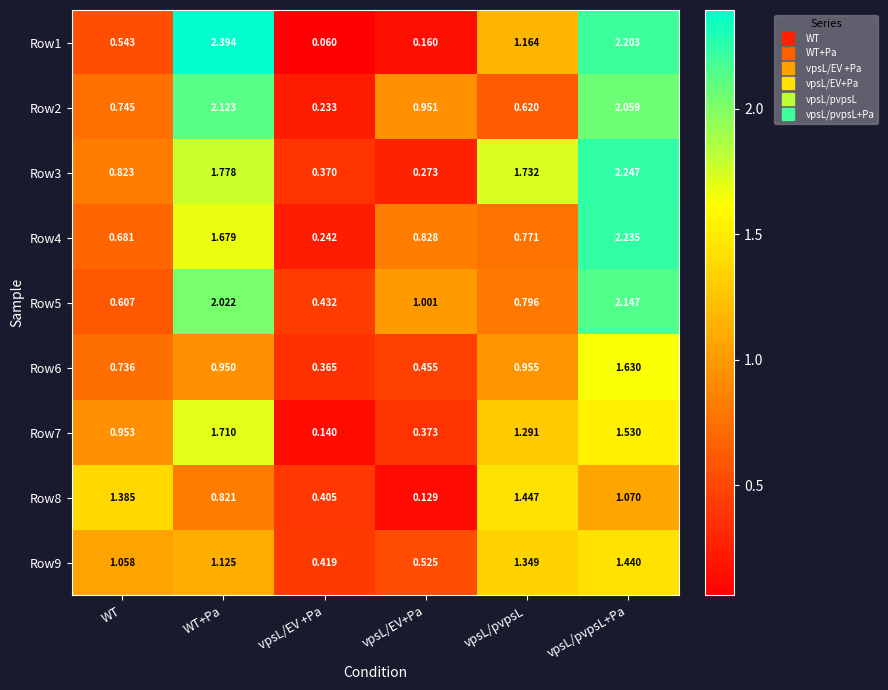

Which category has the lowest value across all series?

vpsL/EV +Pa